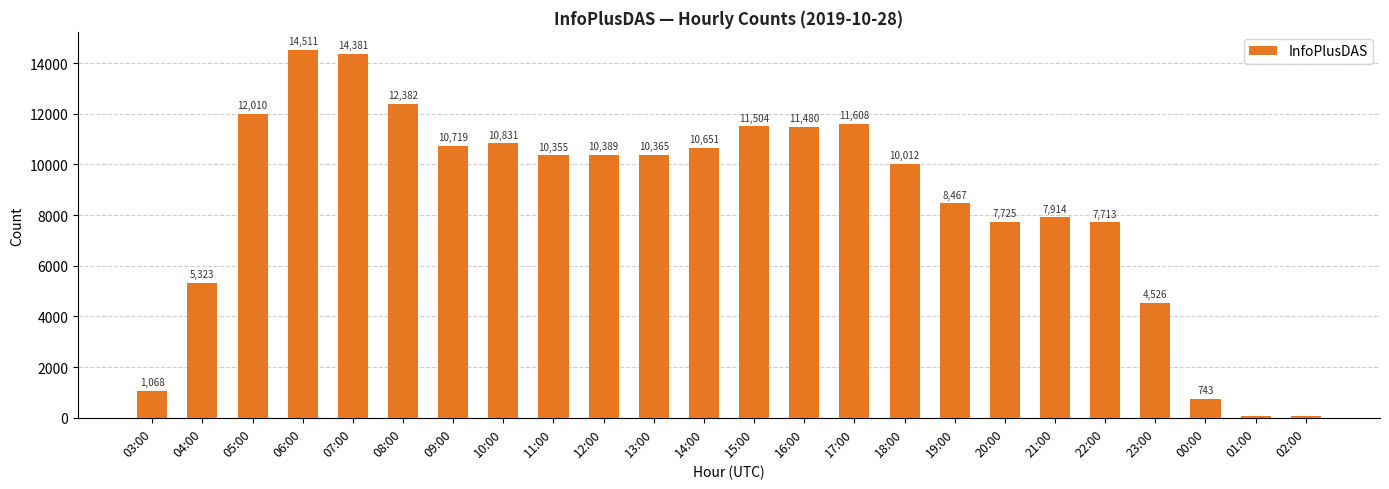

What is the ratio of the value at 16:00 to the value at 20:00?

1.5